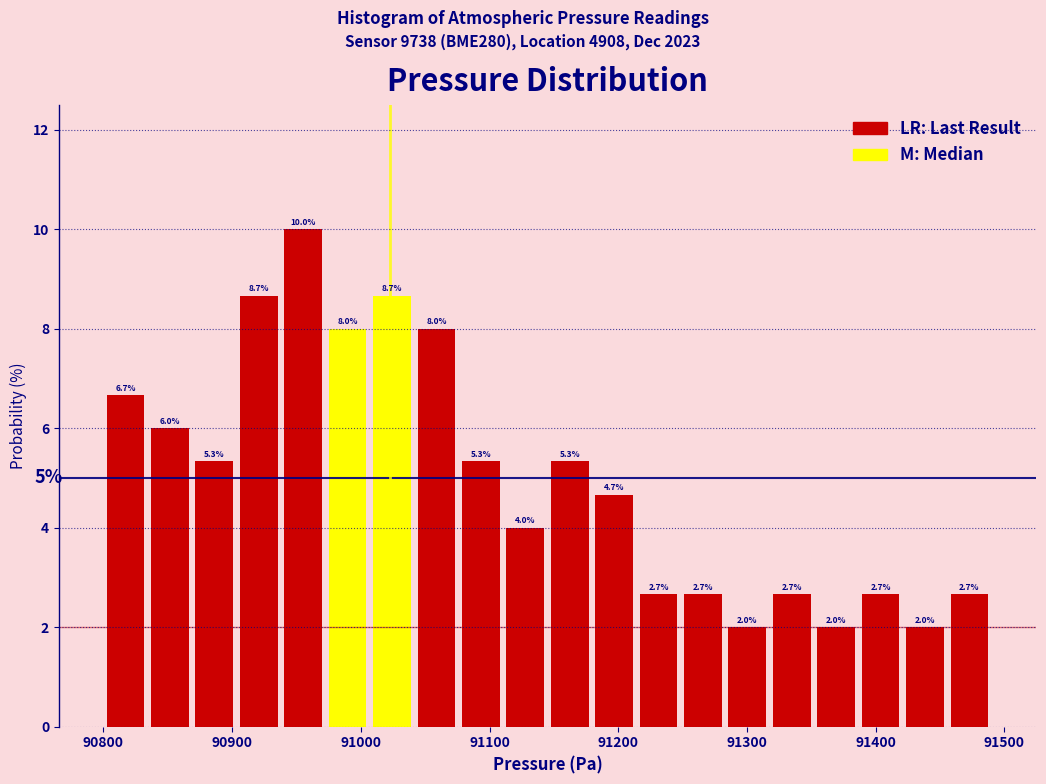

Around what value on the x-axis is the tallest bar? Give the approximate position of its centre, as read against the axis.

90960